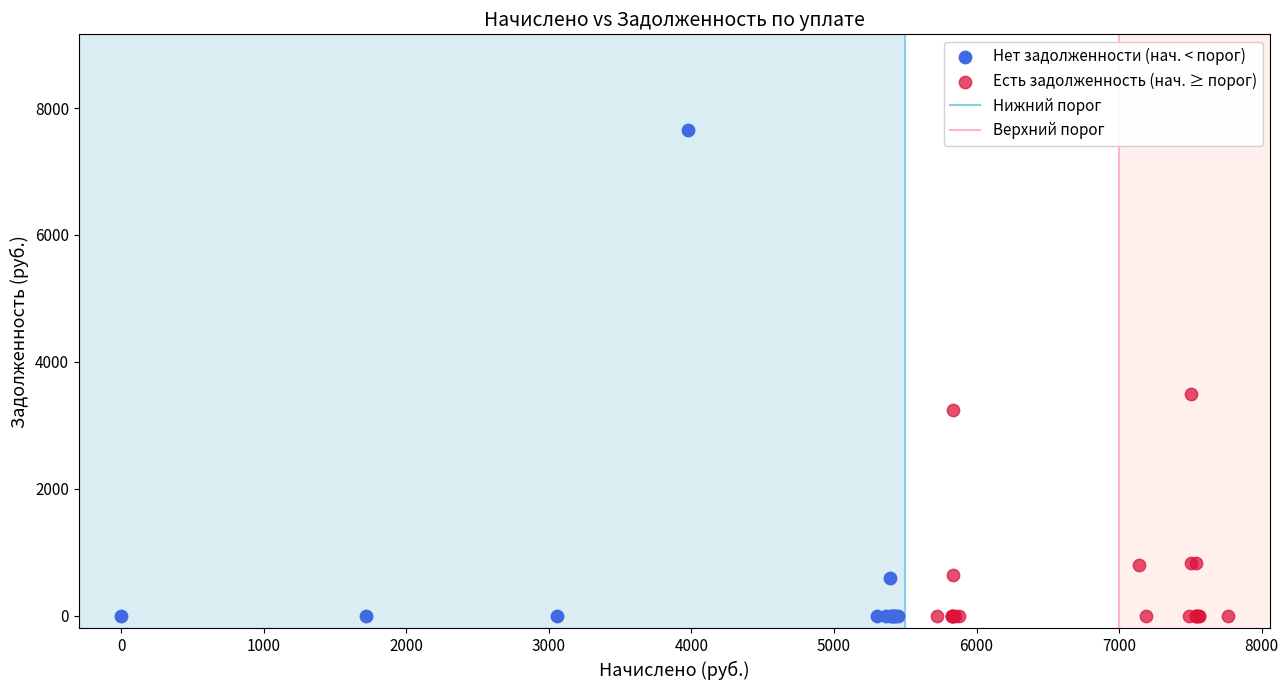

Which series contains the highest Y value?

Нет задолженности (нач. < порог)